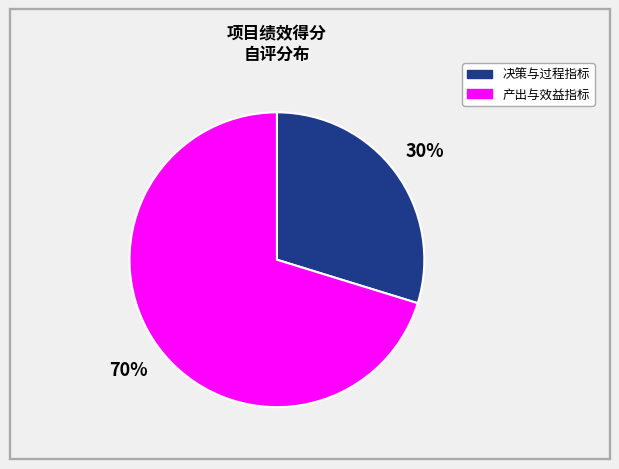

To the nearest percent, what is the difference between the largest and smallest slice percentages?

40%